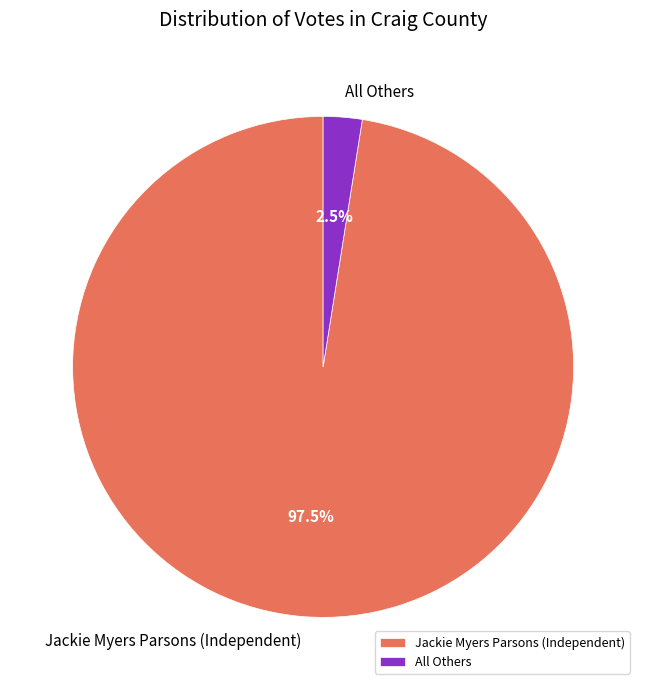

What is the majority slice?

Jackie Myers Parsons (Independent)